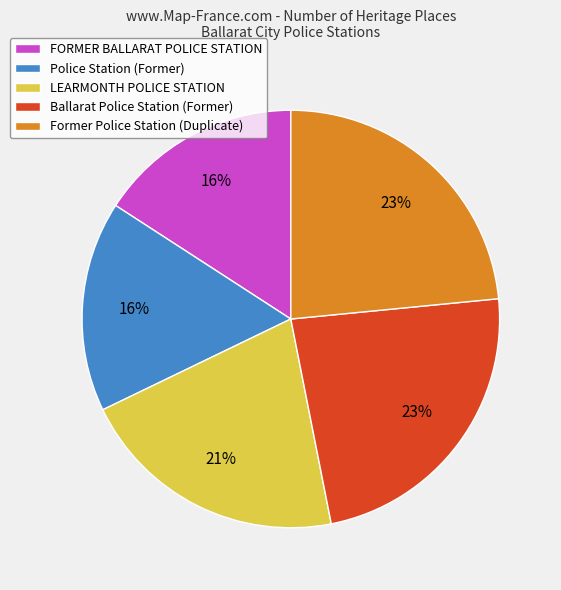

What percentage is the Ballarat Police Station (Former) slice, to the nearest percent?

23%